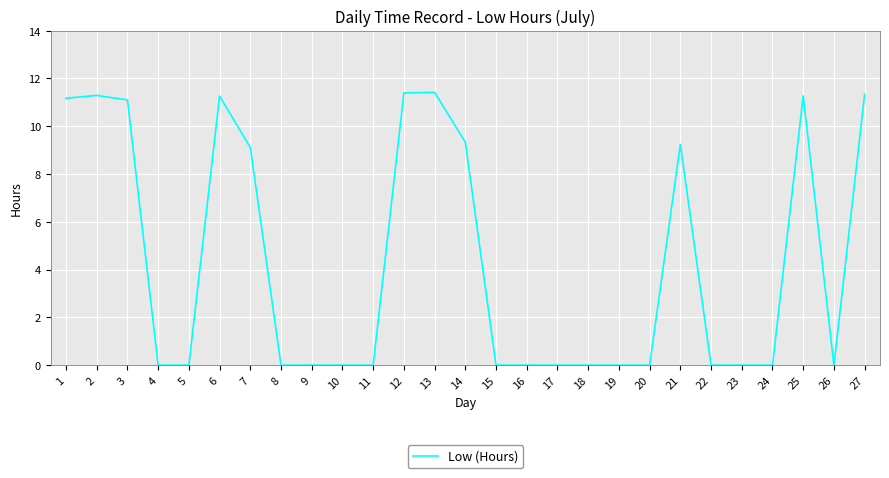

The value at 9 is 6.2. True or false?

False